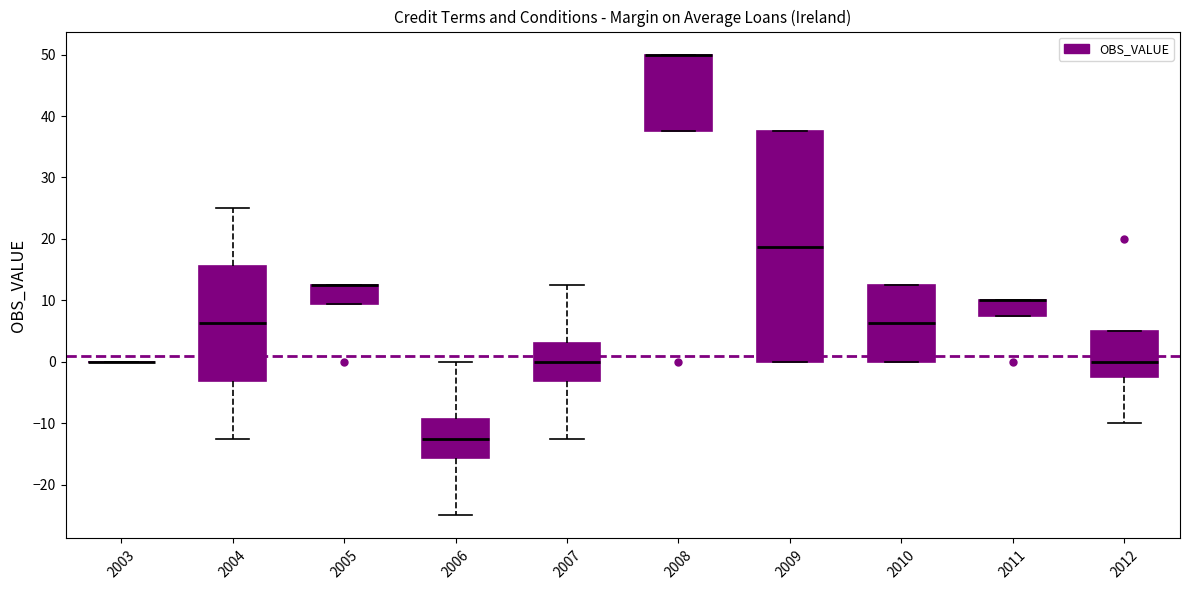

Comparing the boxes themselves (not the whiskers), which one is the tallest?

2009